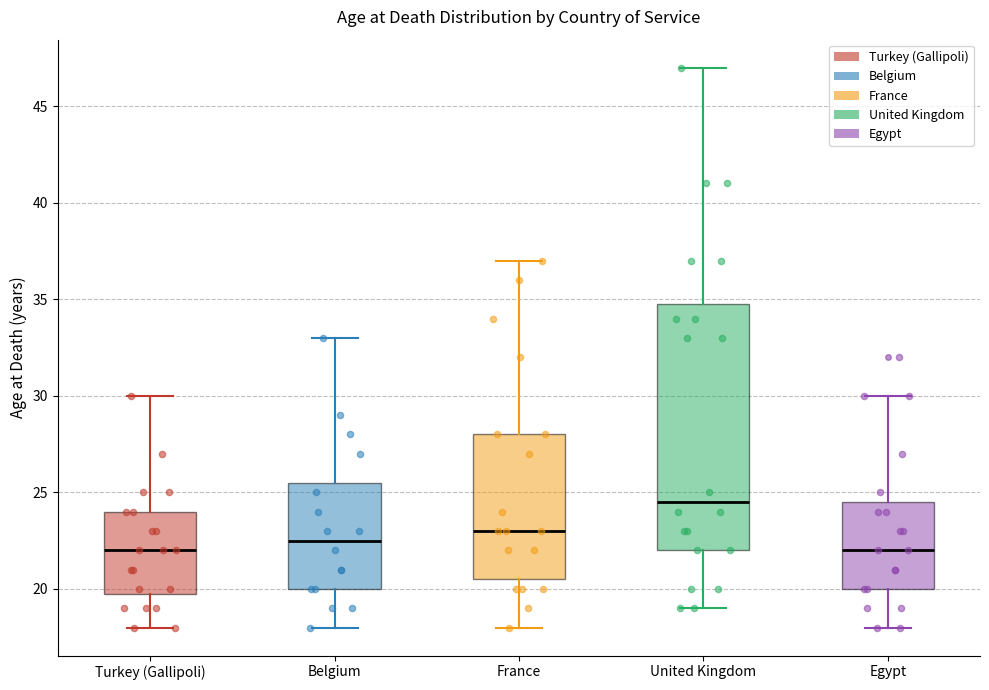

Where does the upper whisker of the box for Belgium end on the y-axis? The values are not printed on the chart, so give them approximately, as read against the axis.

33.0